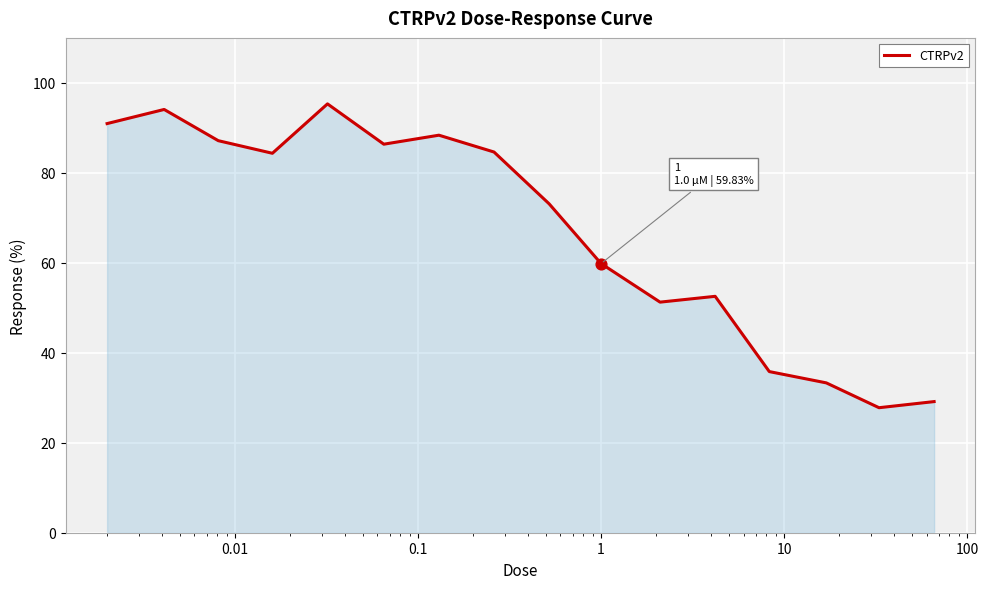

What is the smallest value displayed?

27.8